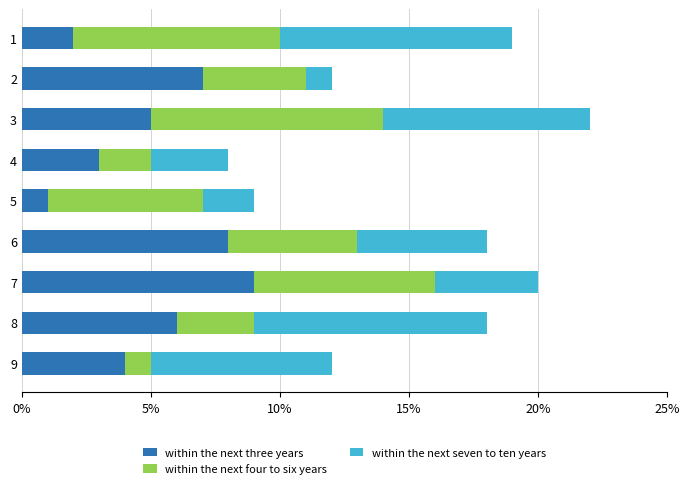

At which category is the sum across all series the highest?

3